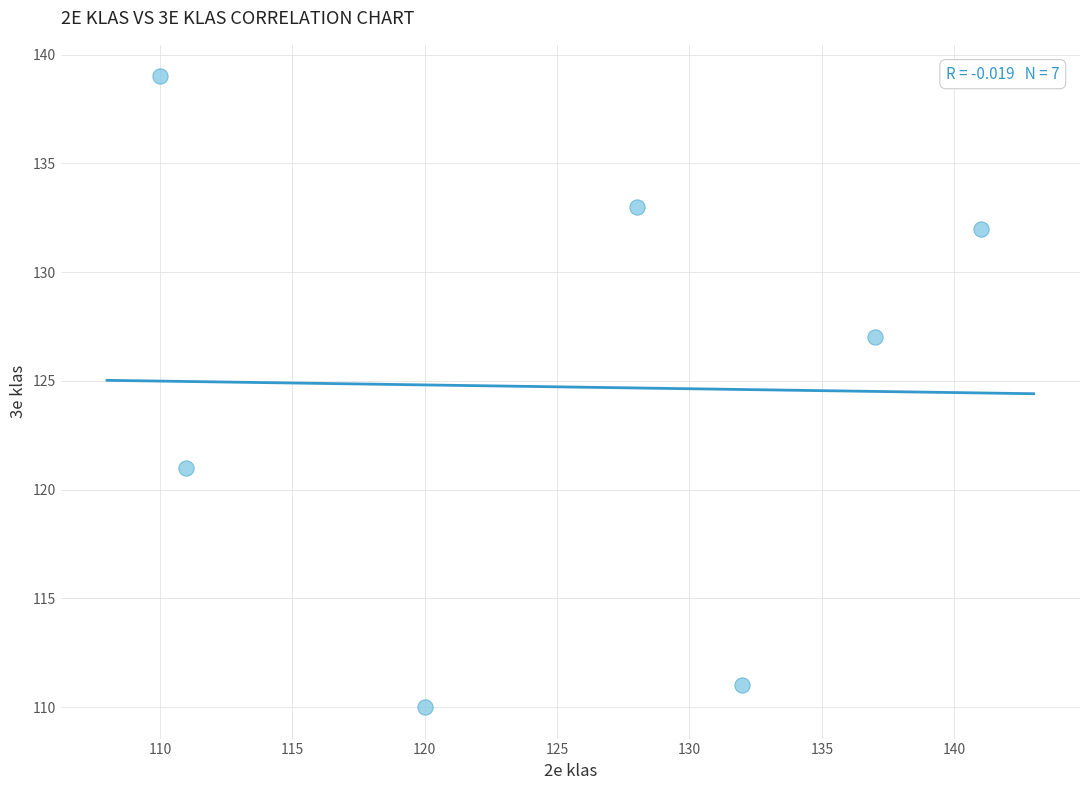

What is the average Y value?

125